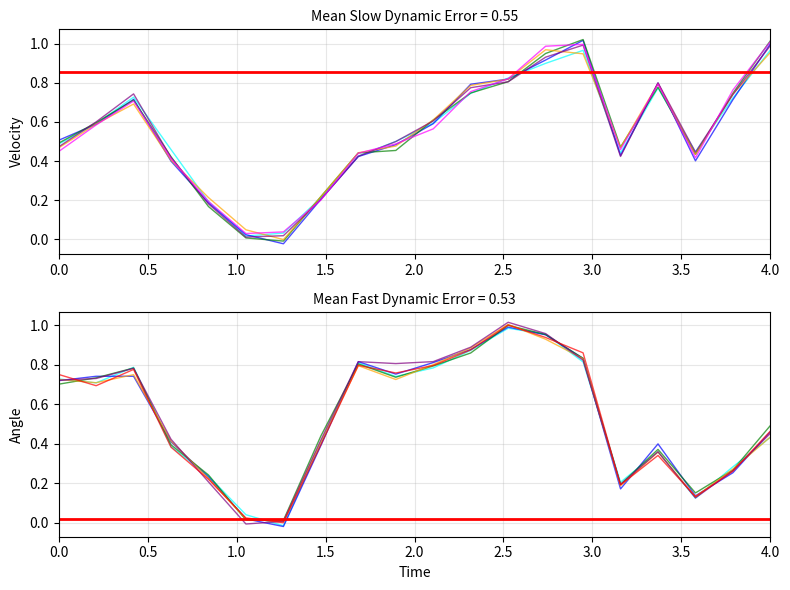

Is it true that Florida equals 0.4 at 50-54?

False